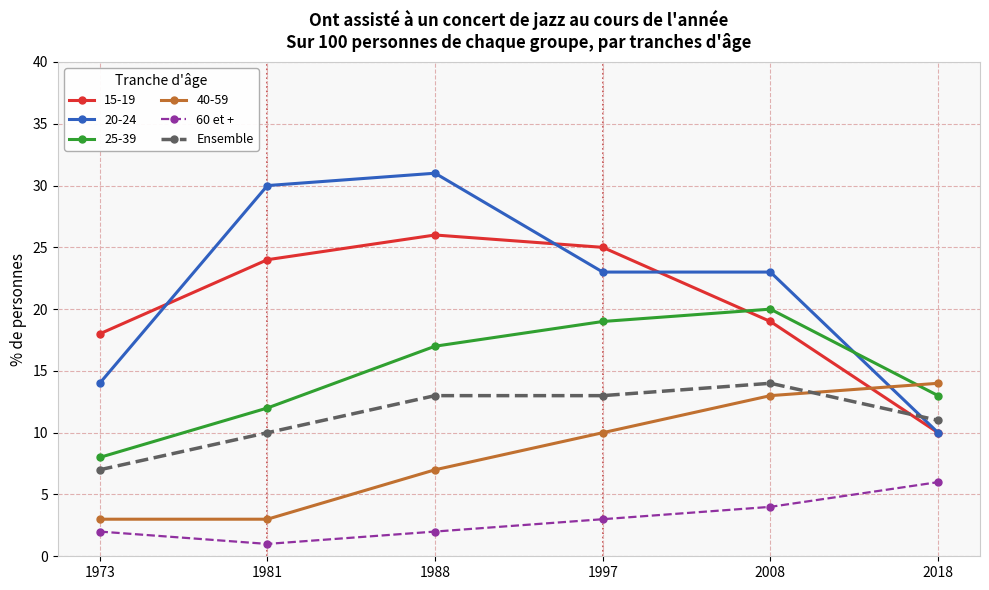

True or false: Ensemble and 60 et + intersect in this chart.

False